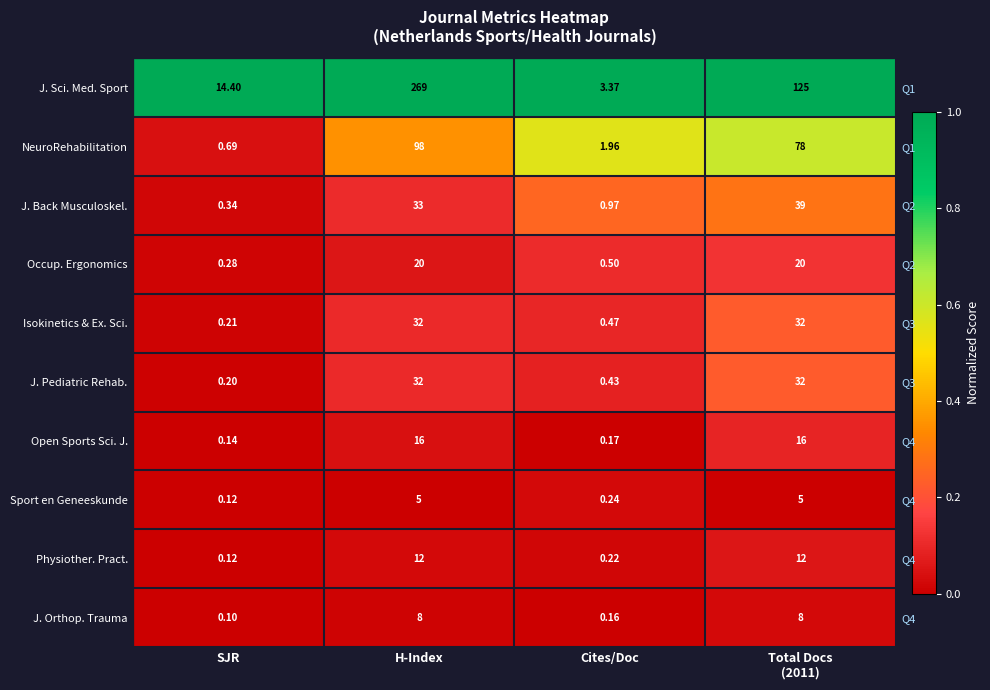

The NeuroRehabilitation series shows 0.4 at H-Index. True or false?

True